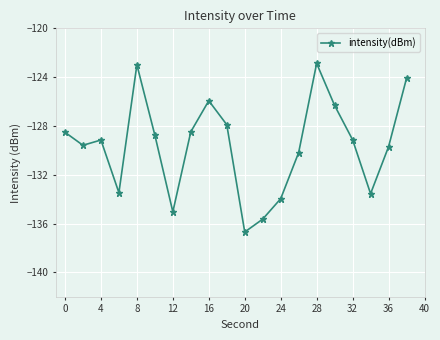

What is the difference between the maximum and second lowest values?

12.8